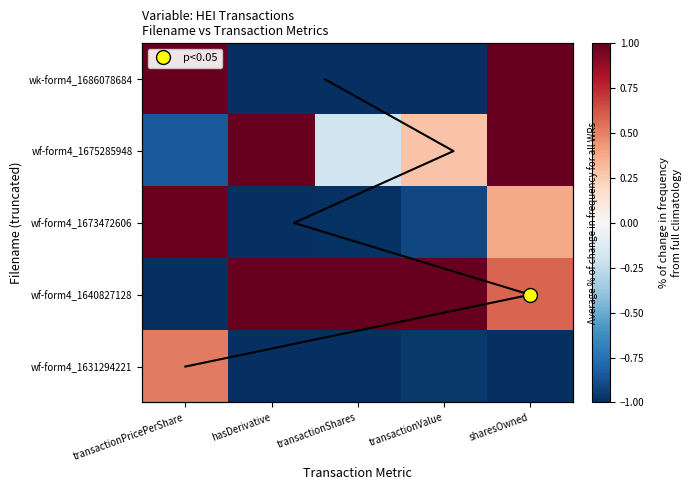

Rank the series at transactionPricePerShare from highest to lowest value.

wk-form4_1686078684, wf-form4_1673472606, wf-form4_1631294221, wf-form4_1675285948, wf-form4_1640827128